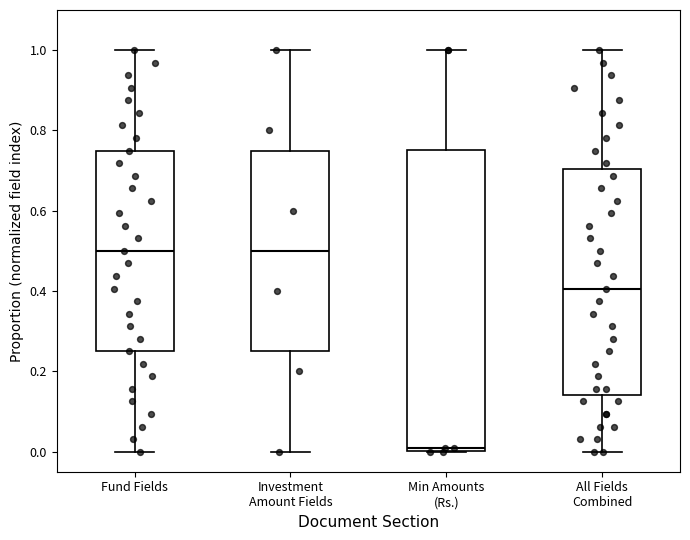

Where does the upper whisker of the box for All Fields Combined end on the y-axis? The values are not printed on the chart, so give them approximately, as read against the axis.

1.00